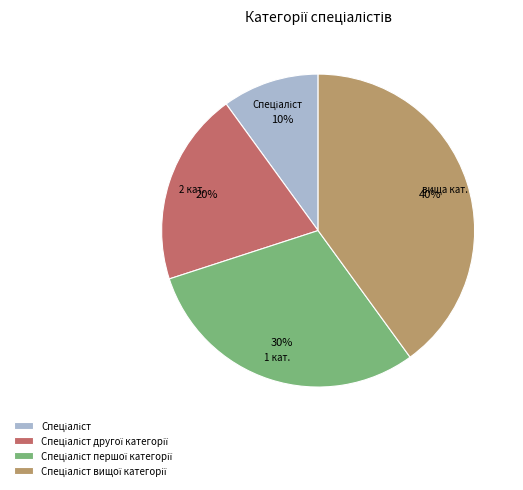

To the nearest percent, what is the difference between the largest and smallest slice percentages?

30%